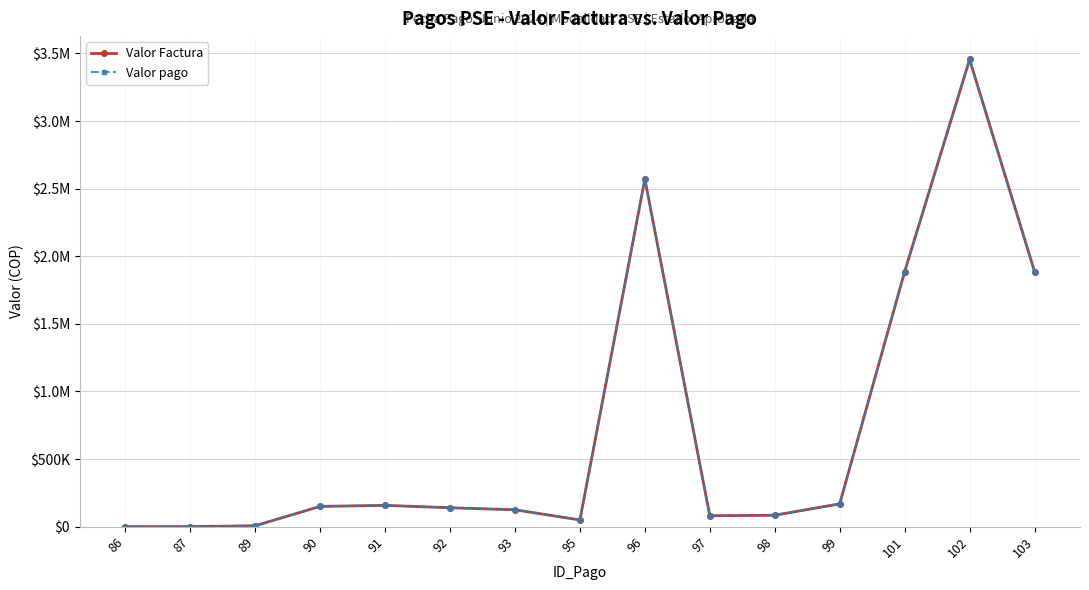

True or false: Valor pago and Valor Factura intersect in this chart.

False